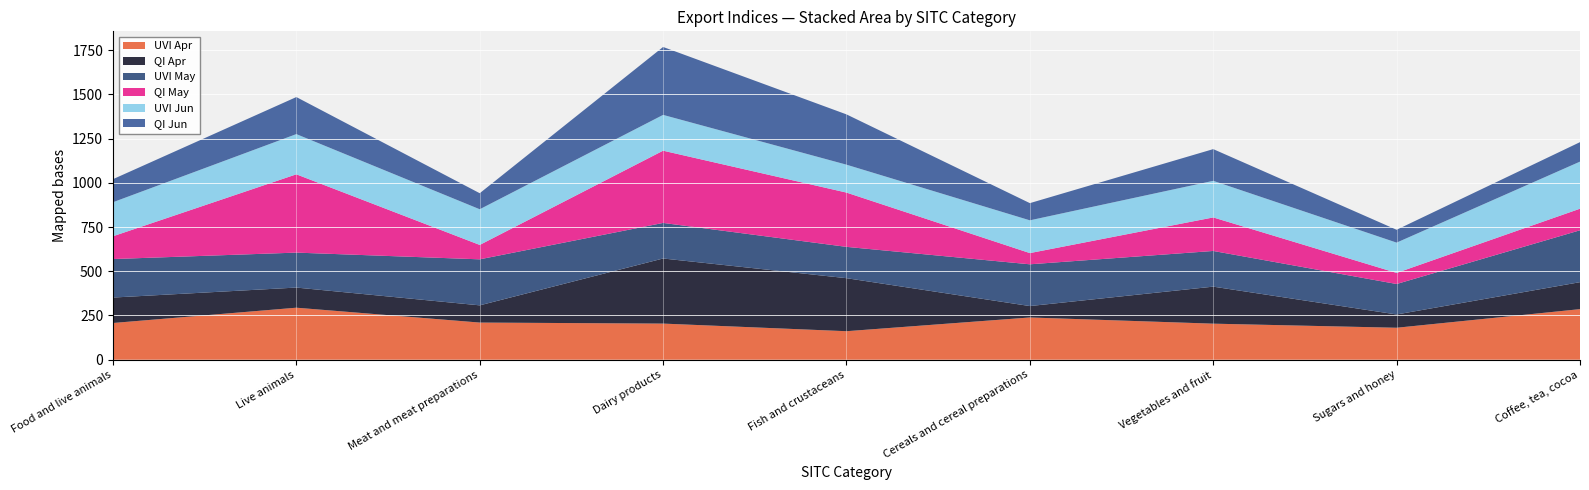

Reading left to right, what are all the values shown in this chart?

UVI Apr: Food and live animals=207.4	Live animals=293.8	Meat and meat preparations=209.9	Dairy products=204.0	Fish and crustaceans=161.0	Cereals and cereal preparations=238.6	Vegetables and fruit=203.6	Sugars and honey=180.5	Coffee, tea, cocoa=285.7
QI Apr: Food and live animals=143.8	Live animals=113.8	Meat and meat preparations=97.3	Dairy products=368.0	Fish and crustaceans=299.7	Cereals and cereal preparations=64.5	Vegetables and fruit=209.3	Sugars and honey=75.1	Coffee, tea, cocoa=152.5
UVI May: Food and live animals=217.7	Live animals=197.6	Meat and meat preparations=260.1	Dairy products=201.1	Fish and crustaceans=177.1	Cereals and cereal preparations=236.0	Vegetables and fruit=201.7	Sugars and honey=172.3	Coffee, tea, cocoa=293.3
QI May: Food and live animals=128.8	Live animals=442.6	Meat and meat preparations=81.4	Dairy products=408.3	Fish and crustaceans=306.8	Cereals and cereal preparations=63.3	Vegetables and fruit=189.5	Sugars and honey=62.6	Coffee, tea, cocoa=121.9
UVI Jun: Food and live animals=192.4	Live animals=227.3	Meat and meat preparations=201.6	Dairy products=202.3	Fish and crustaceans=157.7	Cereals and cereal preparations=185.2	Vegetables and fruit=206.8	Sugars and honey=171.3	Coffee, tea, cocoa=266.1
QI Jun: Food and live animals=130.3	Live animals=209.4	Meat and meat preparations=90.7	Dairy products=384.0	Fish and crustaceans=284.3	Cereals and cereal preparations=97.2	Vegetables and fruit=179.3	Sugars and honey=72.6	Coffee, tea, cocoa=110.1